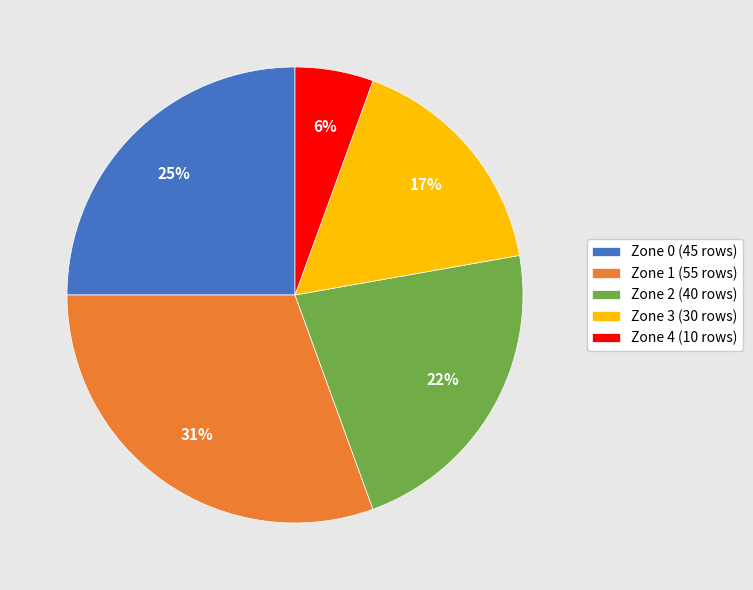

How many segments does this pie chart have?

5